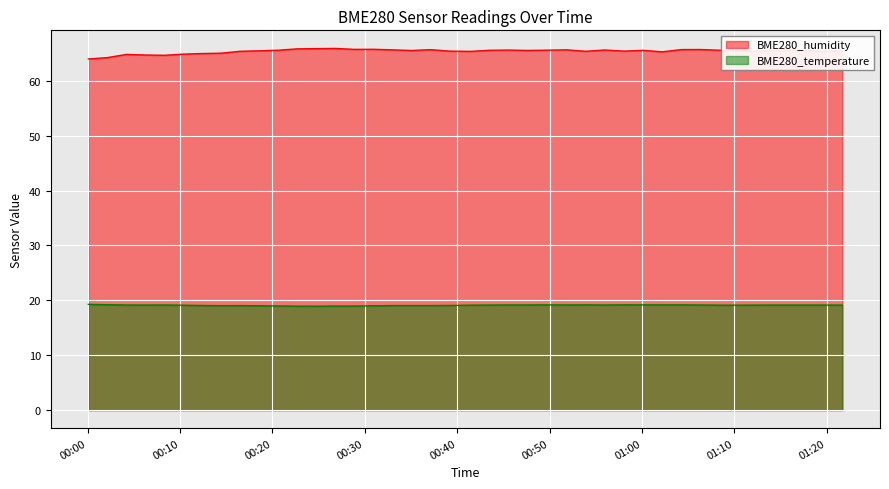

At which category does the chart reach its minimum across all series?

2022/10/27 00:24:43